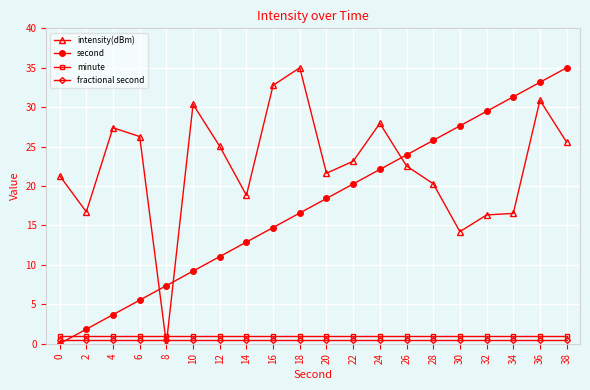

What is the value of the intensity(dBm) point at the 12th from the left?

23.1